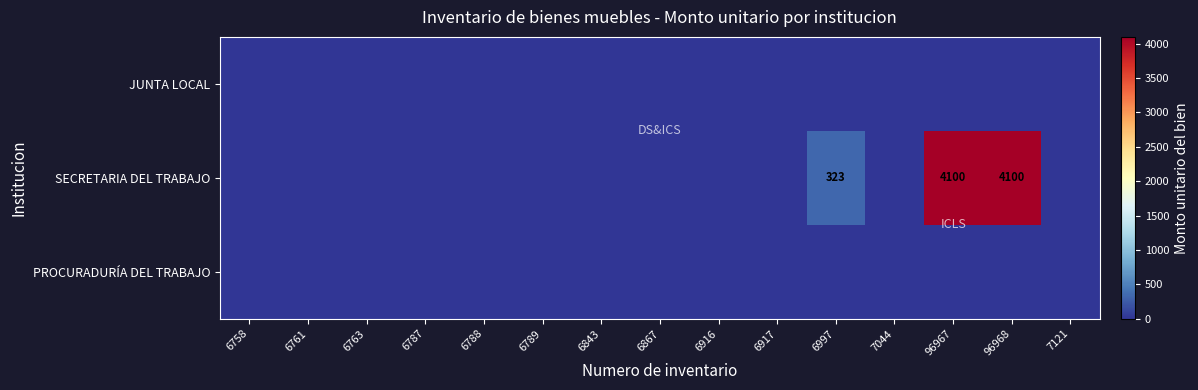

Between 96968 and 6917, which is larger?

96968